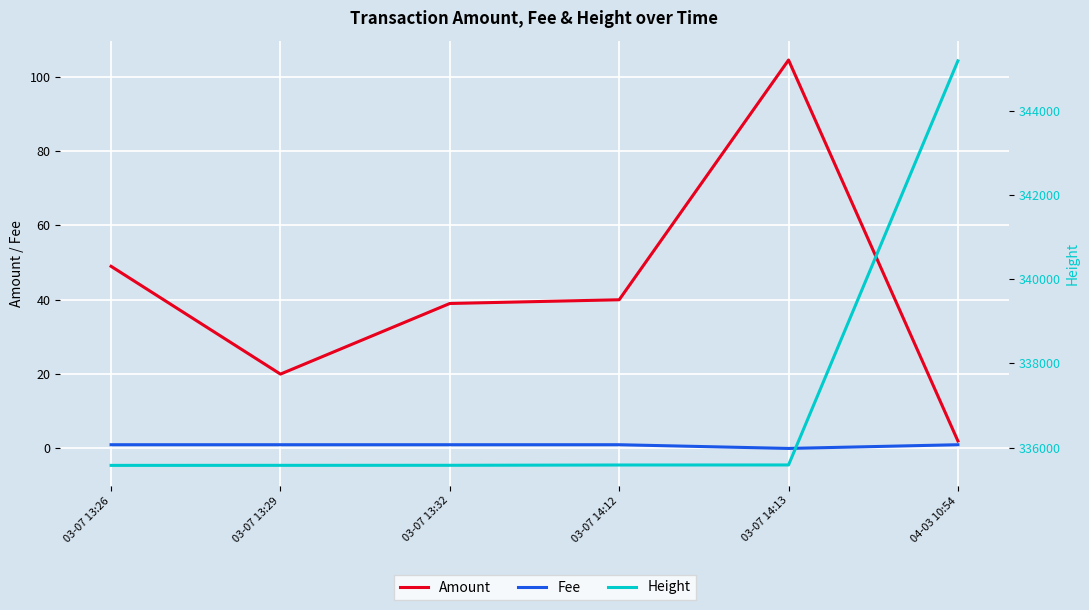

Which series has the largest total across all categories?

Height